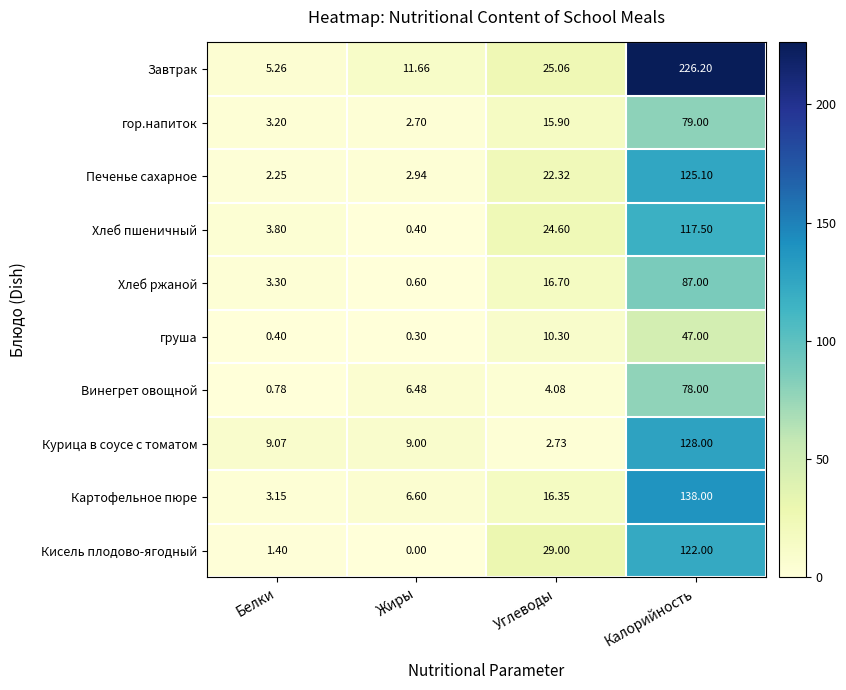

How many distinct data groups are displayed?

10